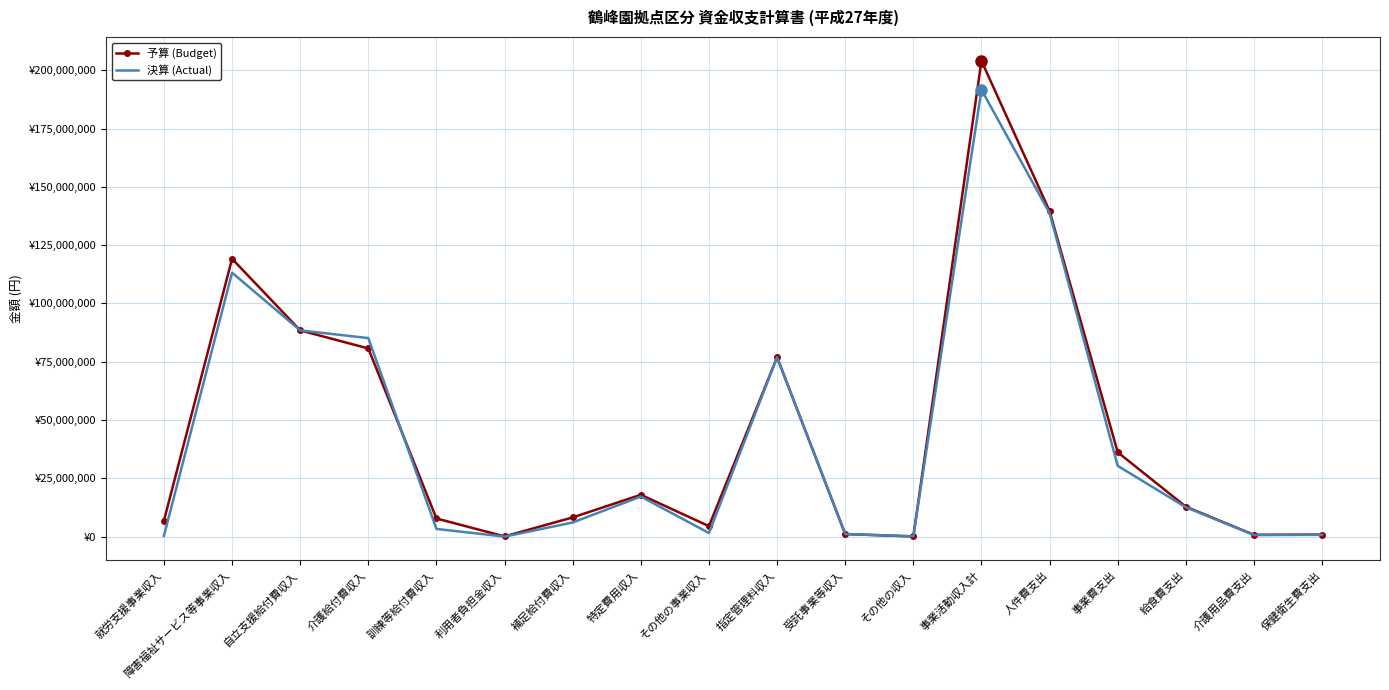

What are all the series names shown in the legend?

予算 (Budget), 決算 (Actual)